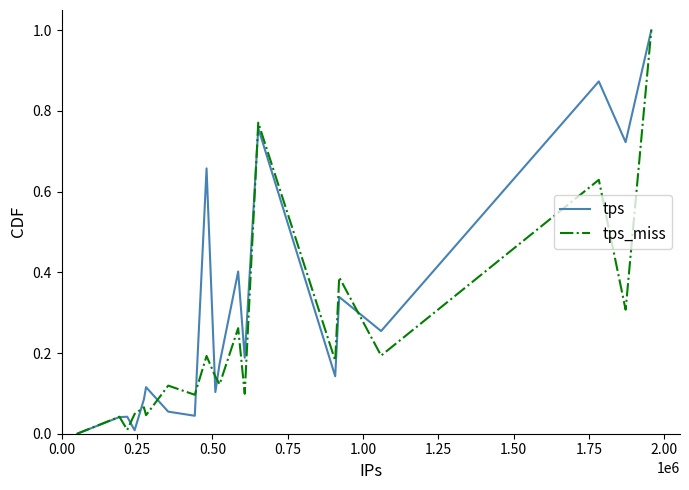

List the series in order of their overall mean, highest first.

tps, tps_miss